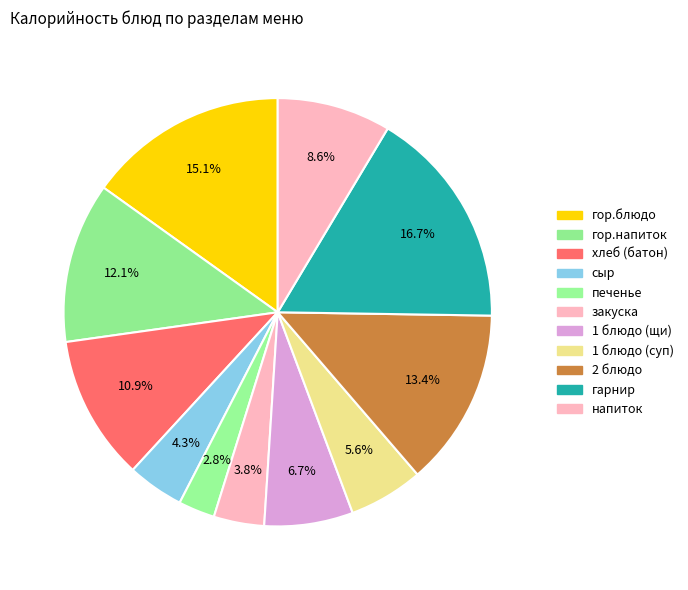

Is it true that 2 блюдо is 23% of the pie?

False